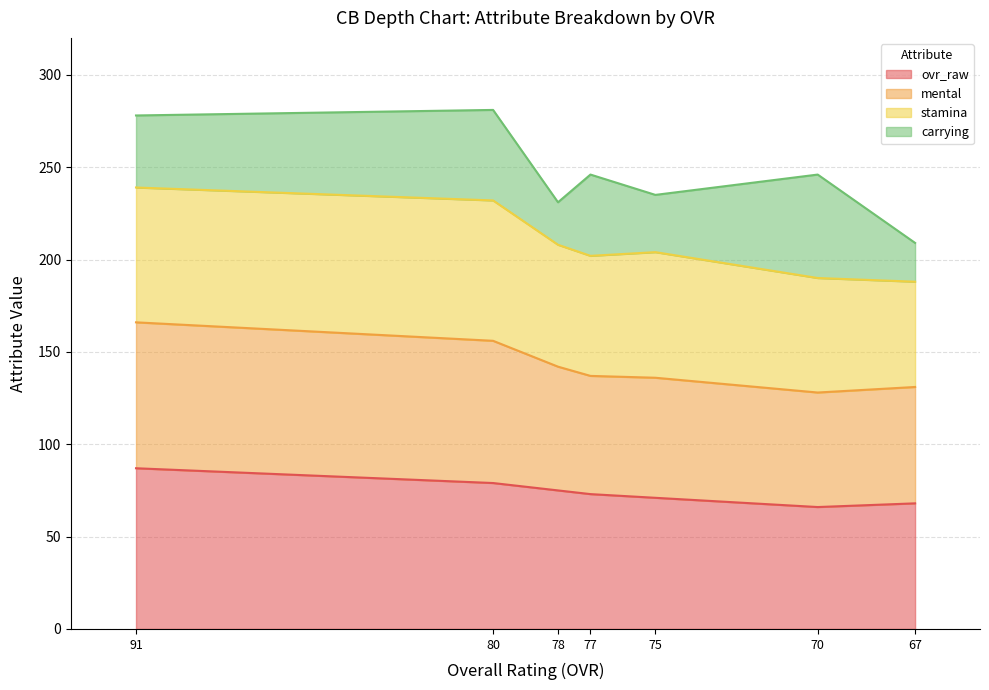

Is the value of mental at 75 greater than the value of ovr_raw at 80?

Yes